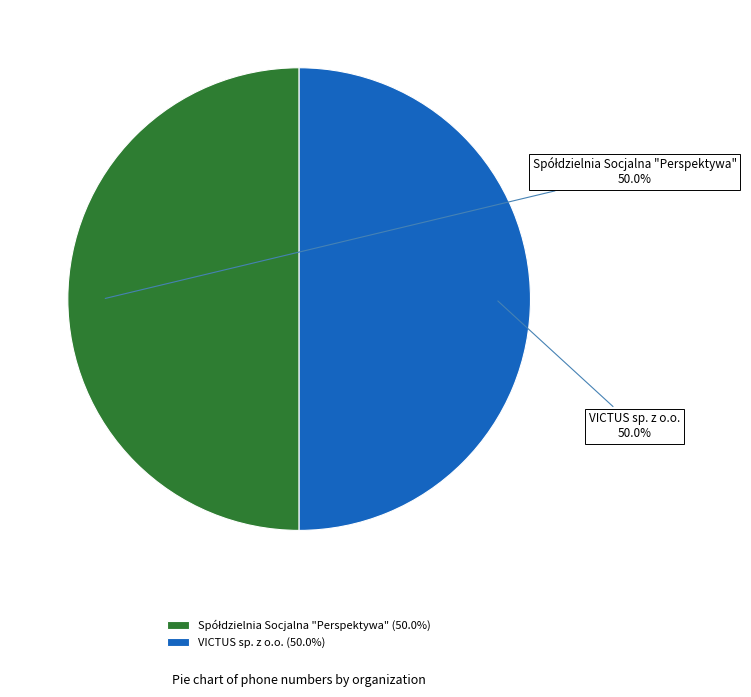

How much of the chart is everything except VICTUS sp. z o.o.?

50.0%